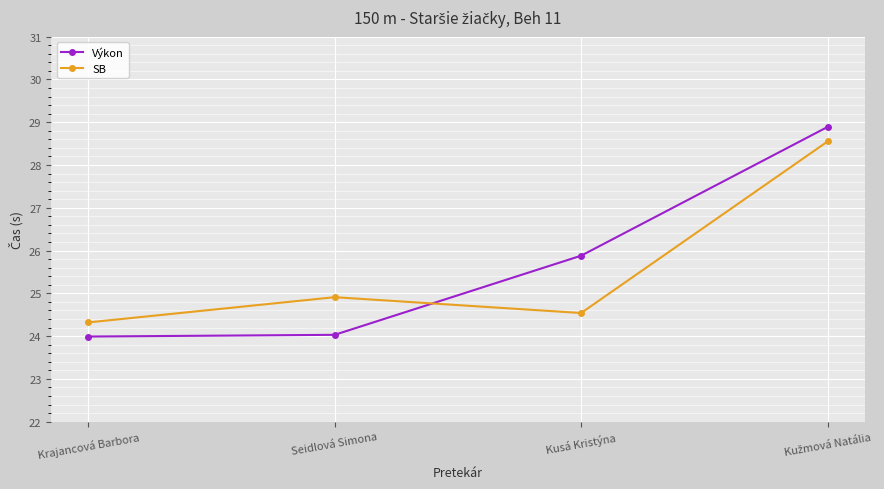

What is the total value across all series at Seidlová Simona?

48.9